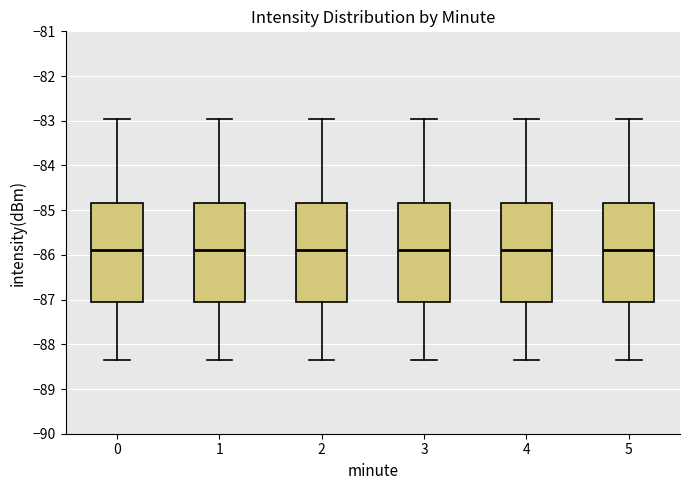

Reading left to right, transcribe this box plot: for each box, give where its median line is, the range the box spans, and where its two whiskers end, as read against the y-axis. The values are not printed on the chart, so give them approximately, as read against the axis.

0: median -85.9, box -87.1 to -84.8, whiskers -88.3 to -82.9
1: median -85.9, box -87.1 to -84.8, whiskers -88.3 to -82.9
2: median -85.9, box -87.1 to -84.8, whiskers -88.3 to -82.9
3: median -85.9, box -87.1 to -84.8, whiskers -88.3 to -82.9
4: median -85.9, box -87.1 to -84.8, whiskers -88.3 to -82.9
5: median -85.9, box -87.1 to -84.8, whiskers -88.3 to -82.9